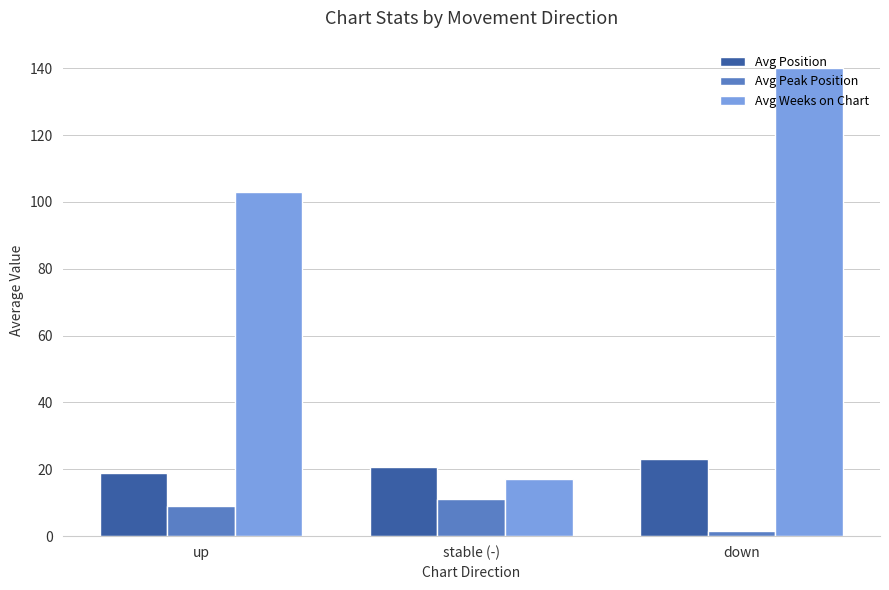

At which category is the sum across all series the highest?

down